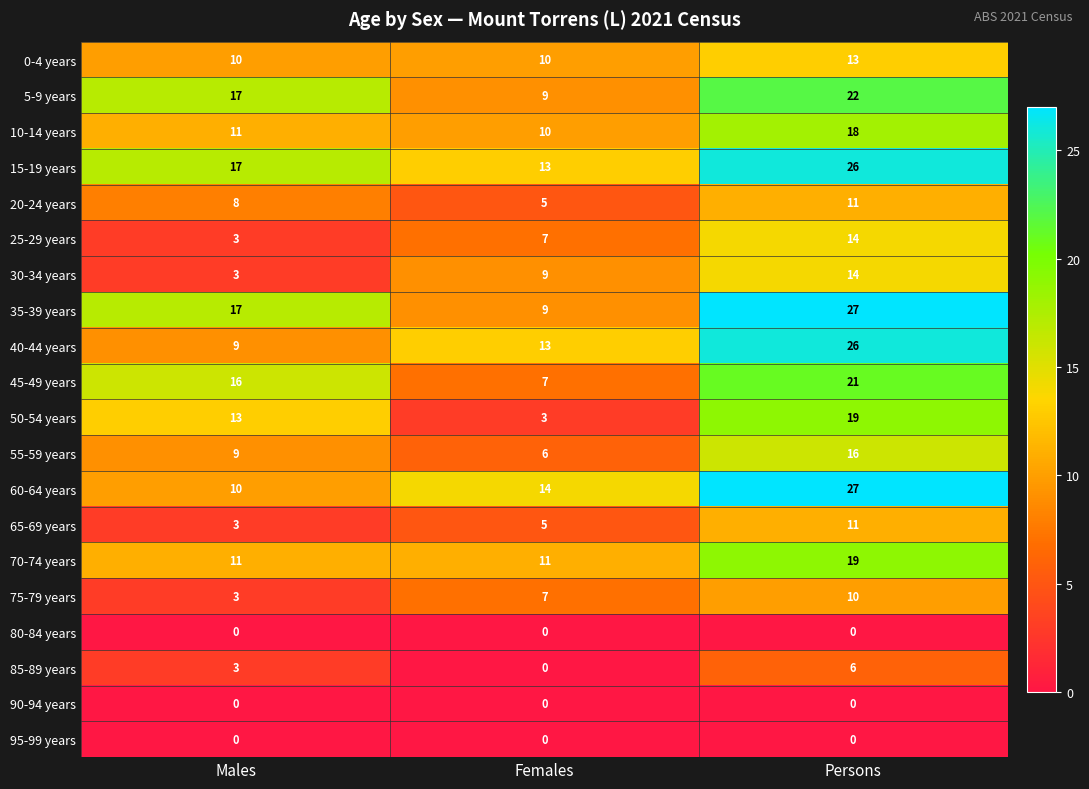

What is the sum of the 35-39 years values at Males and Persons?

44